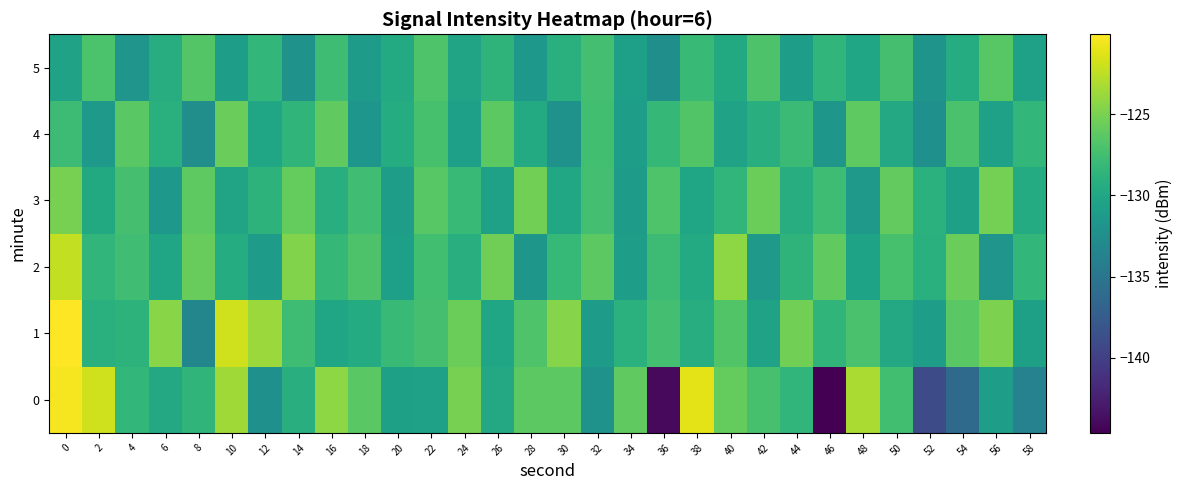

Which has a higher value, 34 or 16?

16